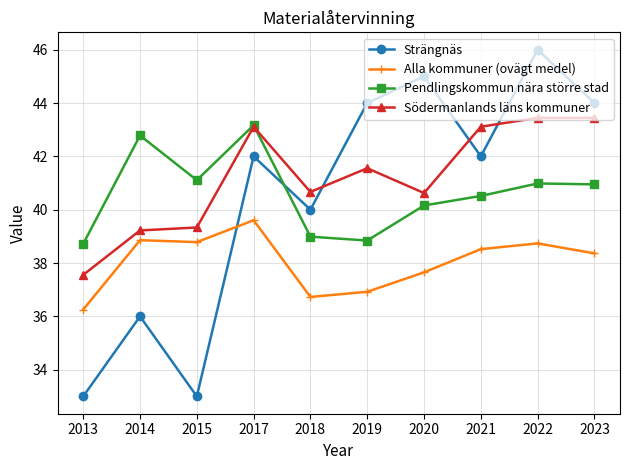

What is the sum of all Södermanlands läns kommuner values?

412.1